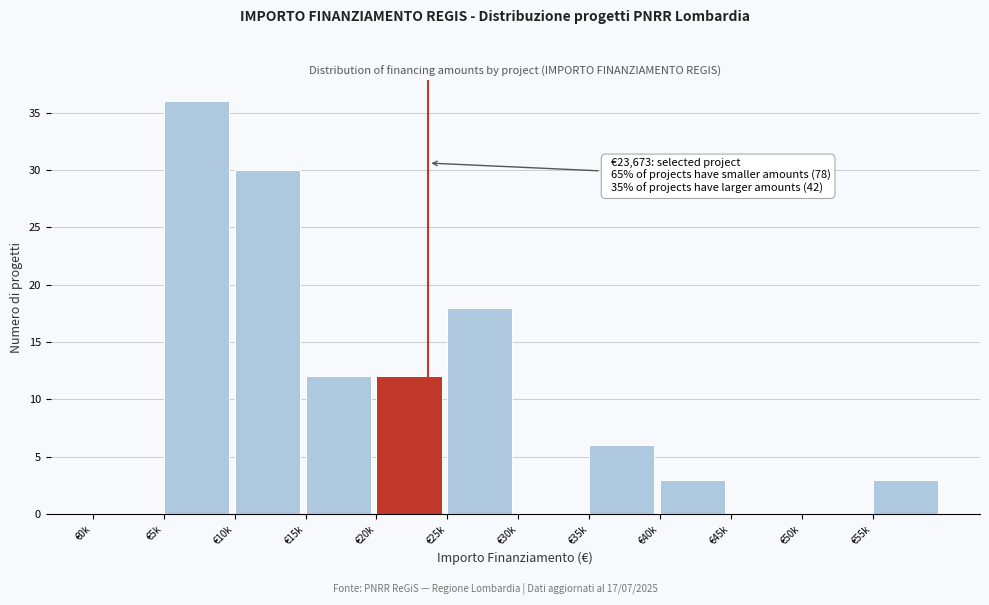

Reading left to right, list all the values displayed in this chart.

€0k=0	€5k=36	€10k=30	€15k=12	€20k=12	€25k=18	€30k=0	€35k=6	€40k=3	€45k=0	€50k=0	€55k=3